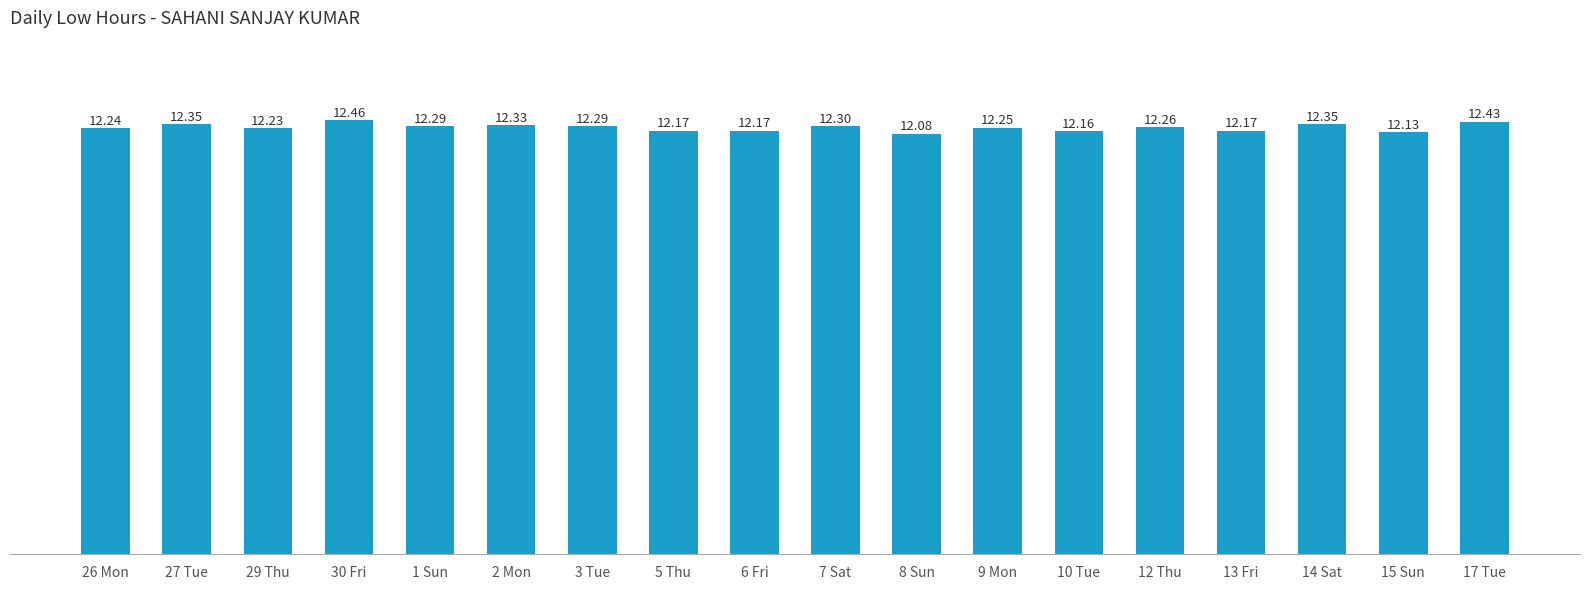

What is the change in value from 12 Thu to 17 Tue?

+0.2